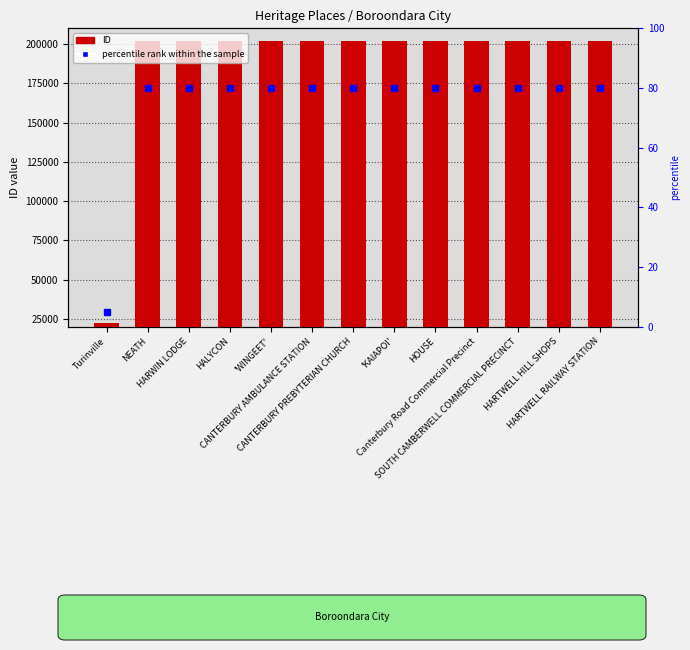

Which has a higher value, CANTERBURY AMBULANCE STATION or 'KAIAPOI'?

'KAIAPOI'